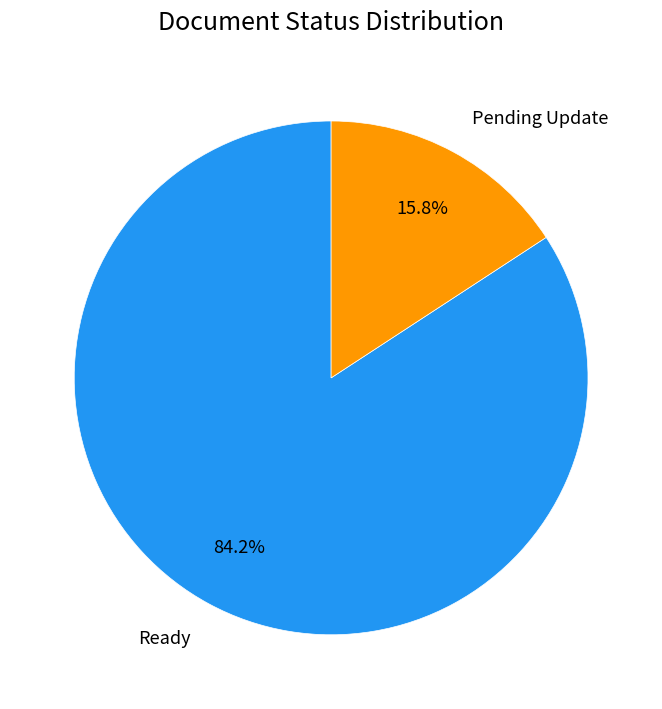

To the nearest percent, what is the difference between the largest and smallest slice percentages?

68%